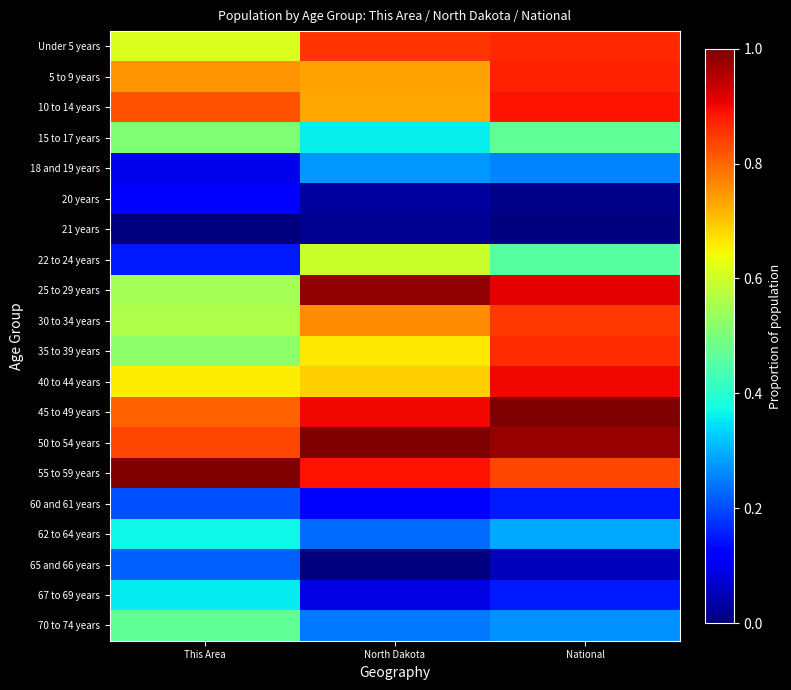

Between North Dakota and National, which is larger?

National